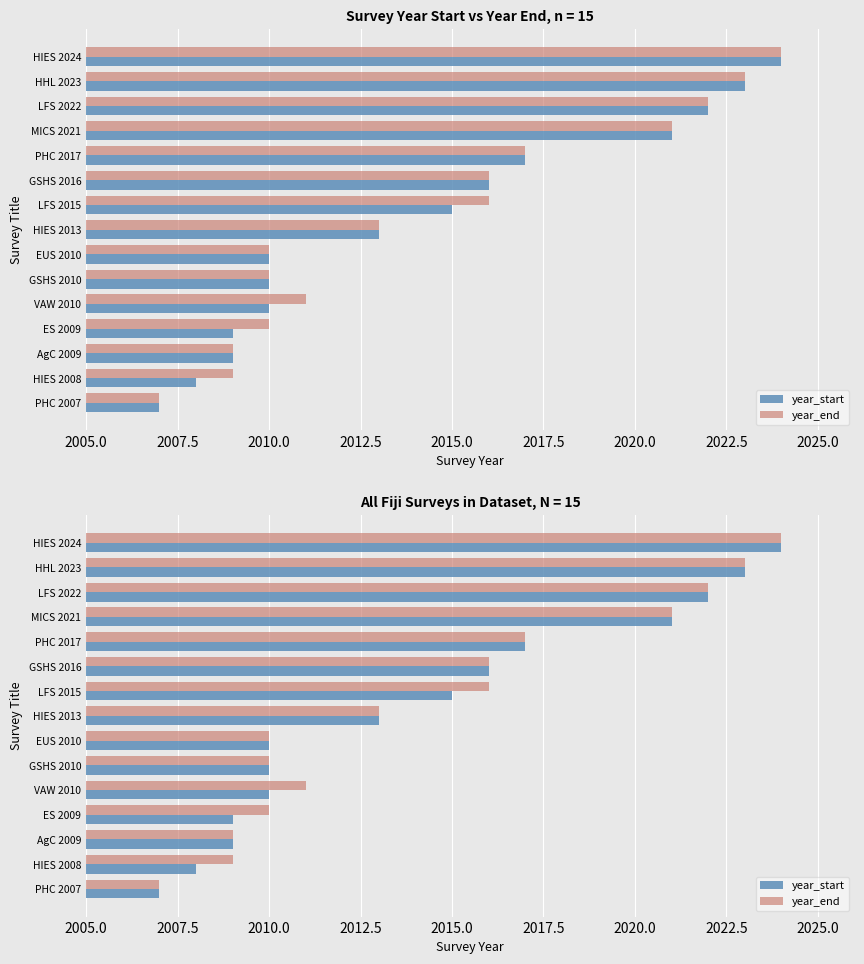

What is the difference between the maximum and minimum values in the year_end series?

17